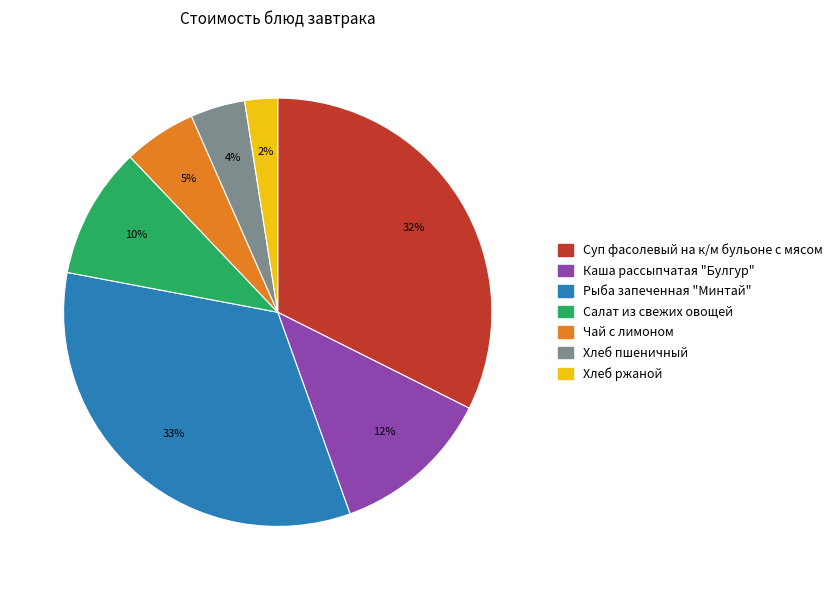

Which slice is the smallest?

Хлеб ржаной